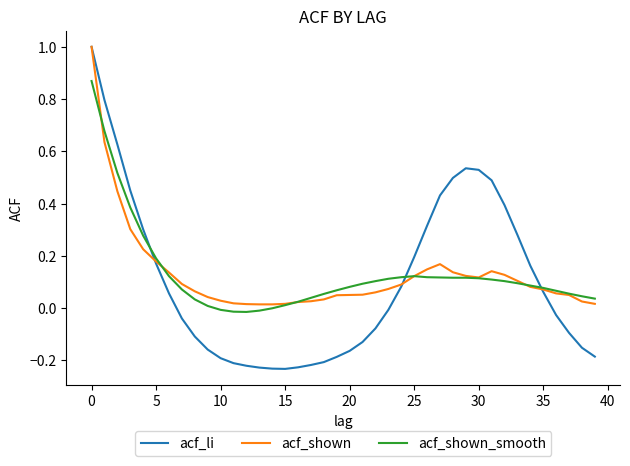

What is the maximum value shown in the chart?

1.0